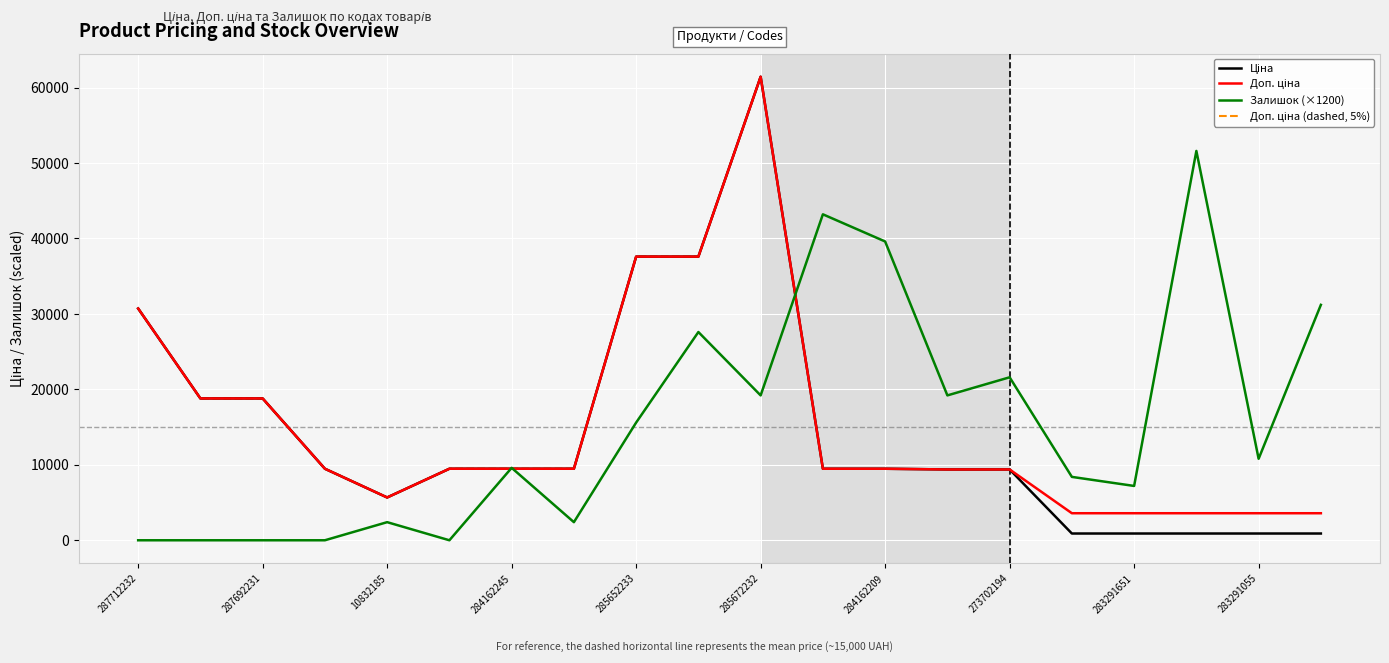

Which series changed the most between 287712232 and 10832185?

Ціна